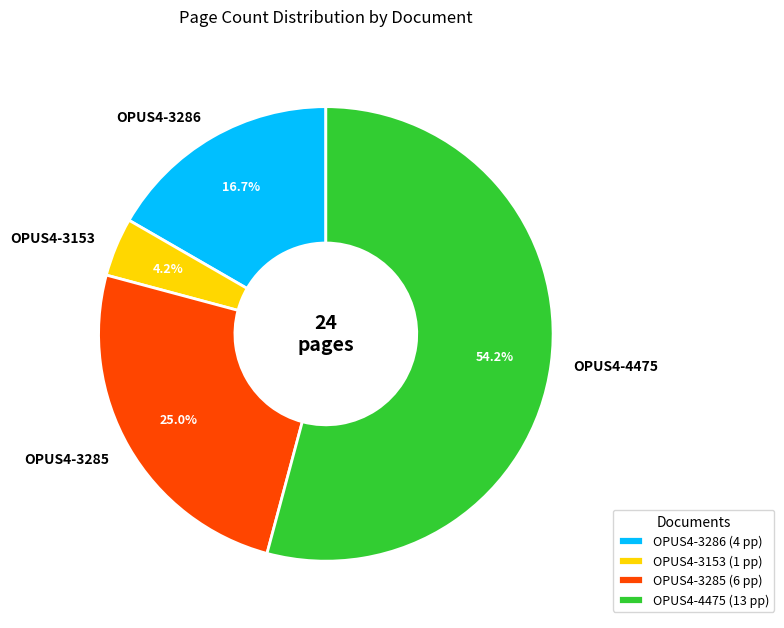

Which slice is the smallest?

OPUS4-3153